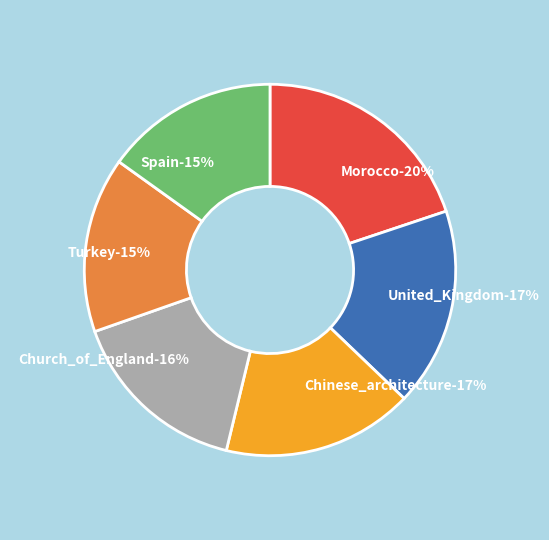

Do United_Kingdom and Morocco together represent more than half of the pie?

No